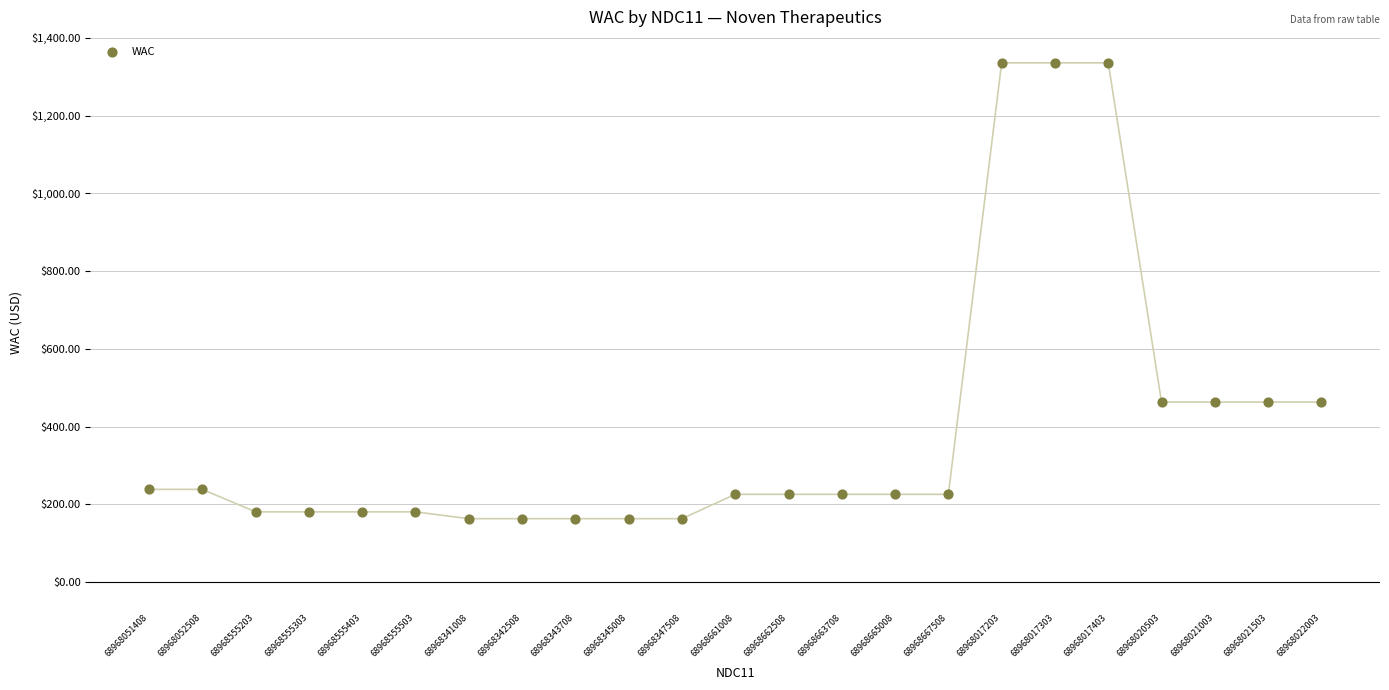

What is the range of Y values (max minus min)?

1172.5